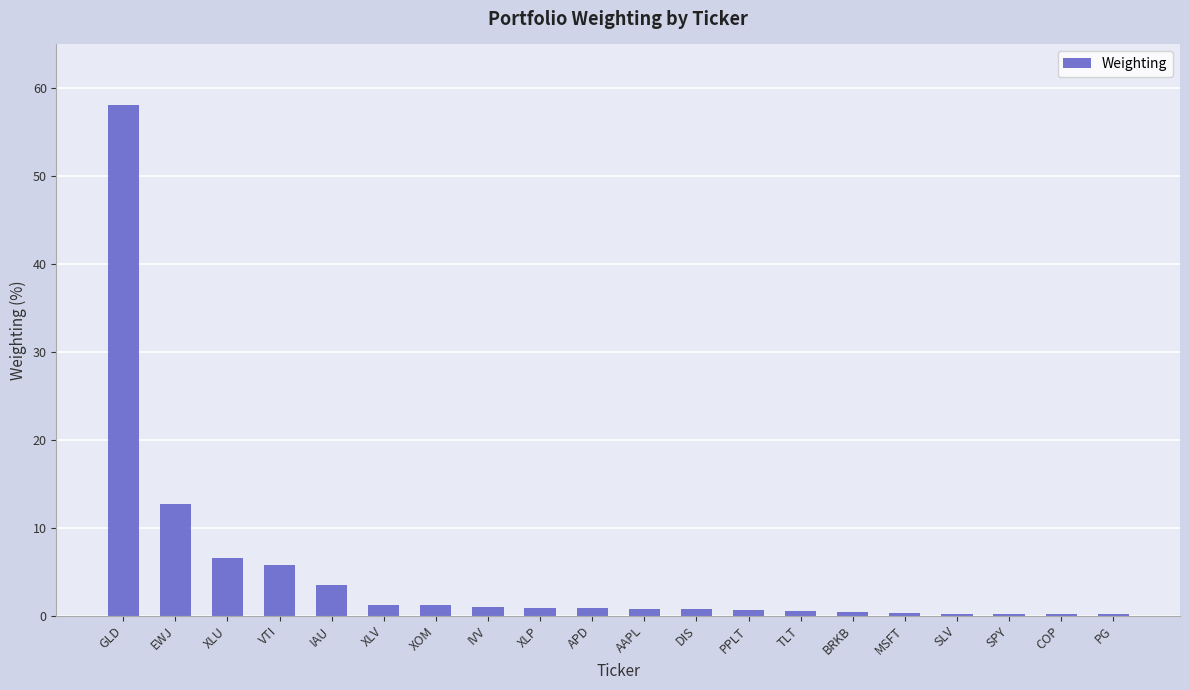

Which category has the highest value across all series?

GLD